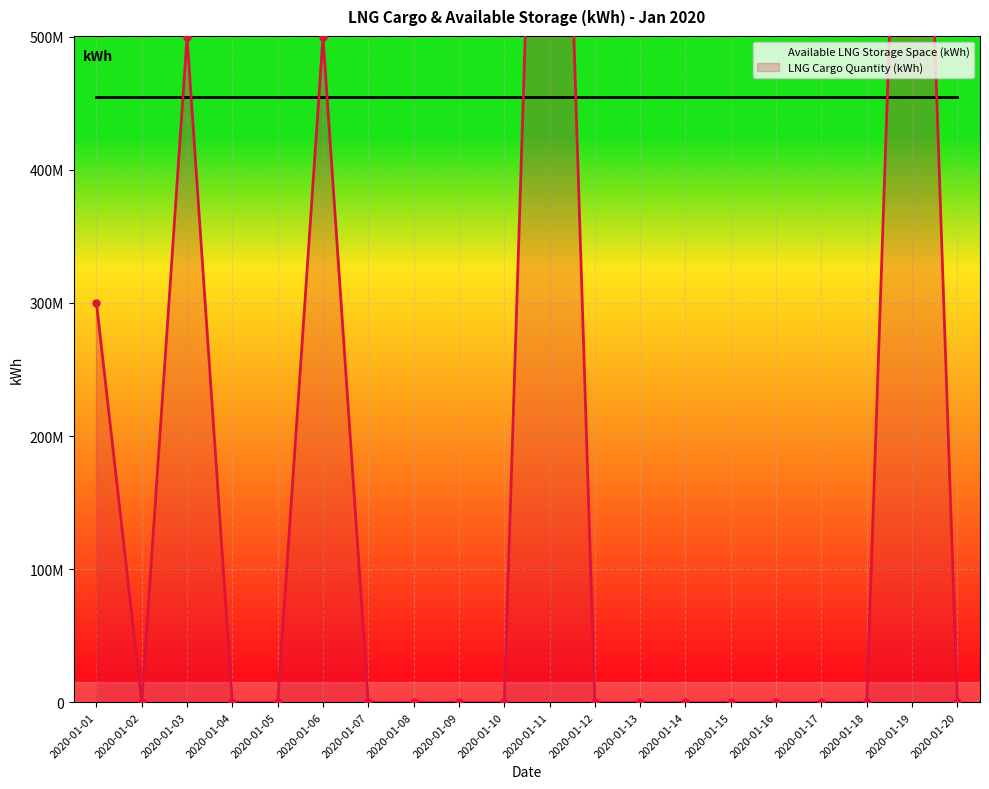

Reading left to right, transcribe all the data shown in this chart.

Available LNG Storage Space (kWh): 2020-01-01=455106480	2020-01-02=455106480	2020-01-03=455106480	2020-01-04=455106480	2020-01-05=455106480	2020-01-06=455106480	2020-01-07=455106480	2020-01-08=455106480	2020-01-09=455106480	2020-01-10=455106480	2020-01-11=455106480	2020-01-12=455106480	2020-01-13=455106480	2020-01-14=455106480	2020-01-15=455106480	2020-01-16=455106480	2020-01-17=455106480	2020-01-18=455106480	2020-01-19=455106480	2020-01-20=455106480
LNG Cargo Quantity (kWh): 2020-01-01=300000000	2020-01-02=0	2020-01-03=500000000	2020-01-04=0	2020-01-05=0	2020-01-06=500000000	2020-01-07=0	2020-01-08=0	2020-01-09=0	2020-01-10=0	2020-01-11=1080000000	2020-01-12=0	2020-01-13=0	2020-01-14=0	2020-01-15=0	2020-01-16=0	2020-01-17=0	2020-01-18=0	2020-01-19=1000000000	2020-01-20=0